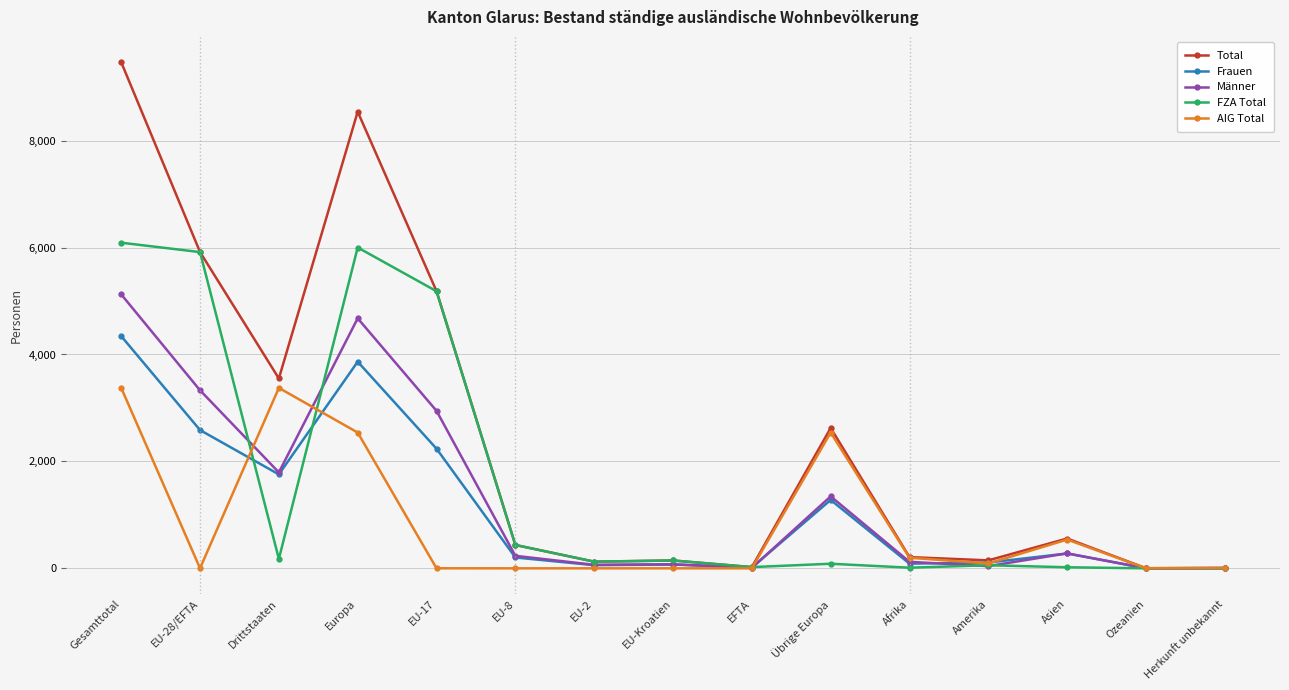

Rank the series by their maximum value, from highest to lowest.

Total, FZA Total, Männer, Frauen, AIG Total